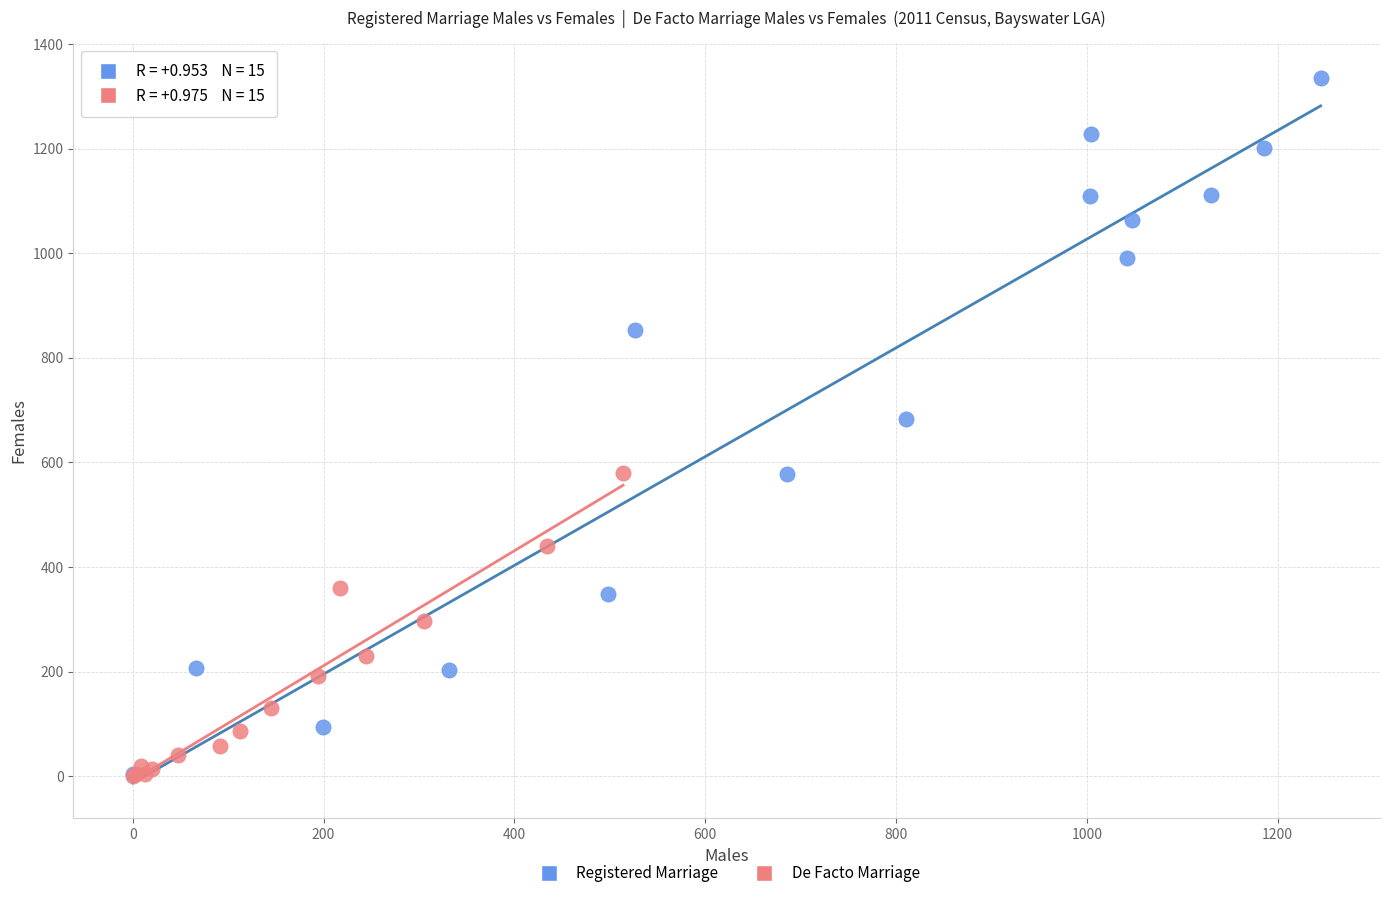

Which series reaches the maximum Y coordinate?

Registered Marriage